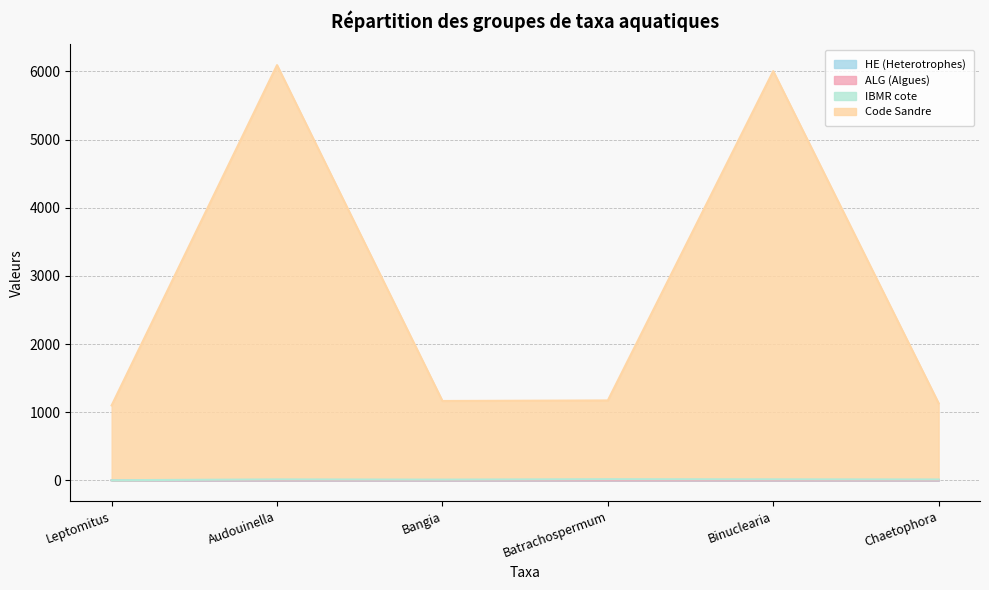

Which category has the lowest value in the HE (Heterotrophes) series?

Audouinella